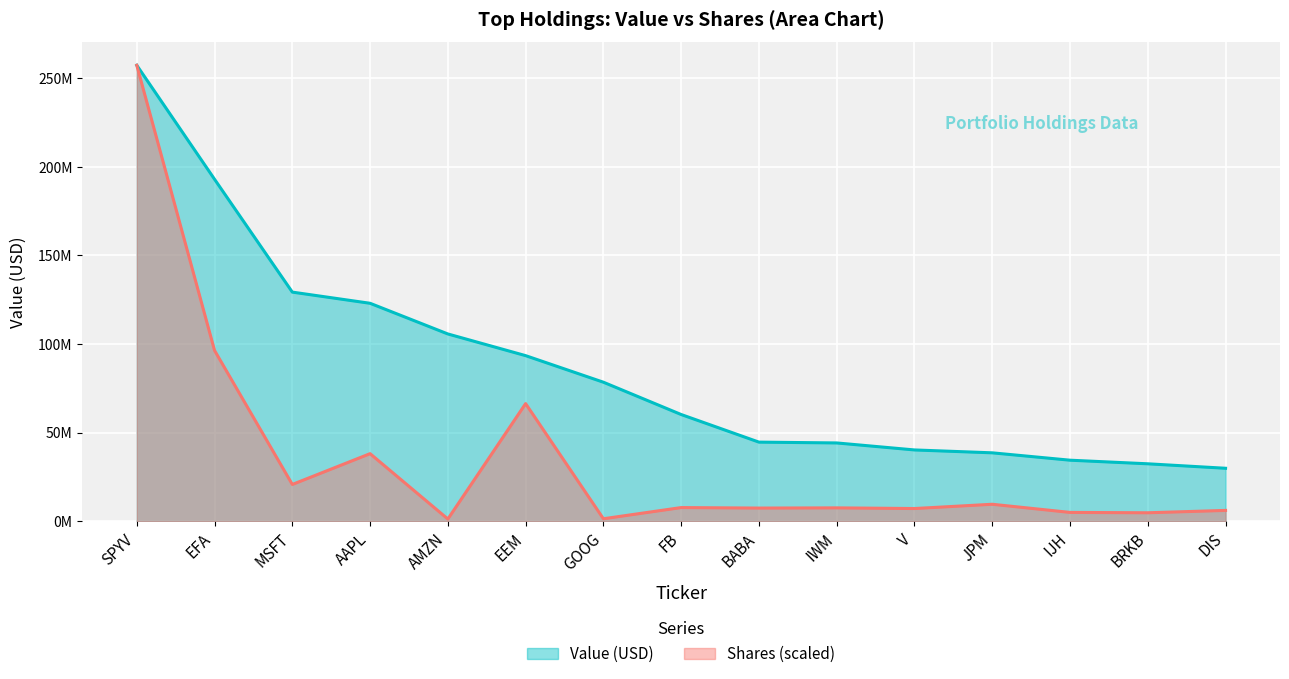

How many data points in Value (M) are above 60255000?

7